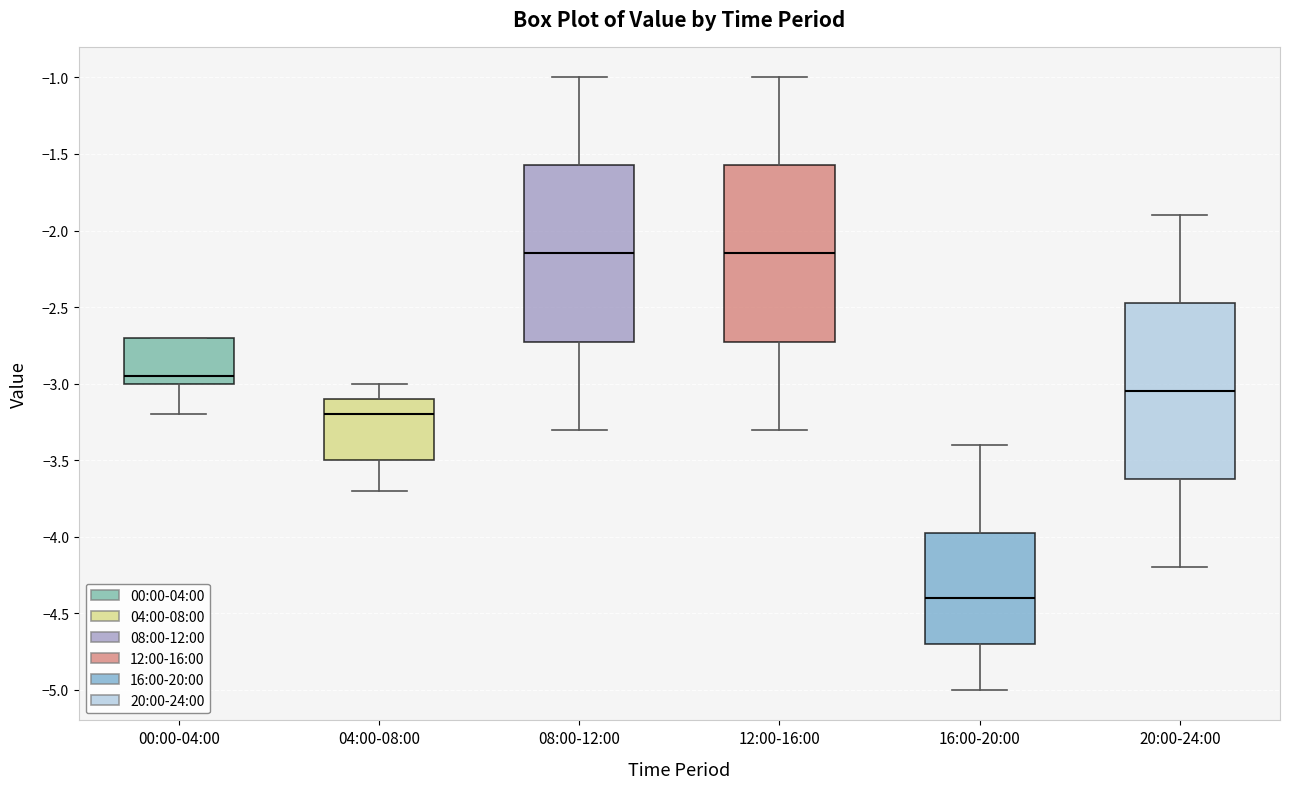

Reading left to right, transcribe this box plot: for each box, give where its median line is, the range the box spans, and where its two whiskers end, as read against the y-axis. The values are not printed on the chart, so give them approximately, as read against the axis.

00:00-04:00: median -2.95, box -3.00 to -2.70, whiskers -3.20 to -2.70
04:00-08:00: median -3.20, box -3.50 to -3.10, whiskers -3.70 to -3.00
08:00-12:00: median -2.15, box -2.70 to -1.55, whiskers -3.30 to -1.00
12:00-16:00: median -2.15, box -2.70 to -1.55, whiskers -3.30 to -1.00
16:00-20:00: median -4.40, box -4.70 to -3.95, whiskers -5.00 to -3.40
20:00-24:00: median -3.05, box -3.60 to -2.45, whiskers -4.20 to -1.90